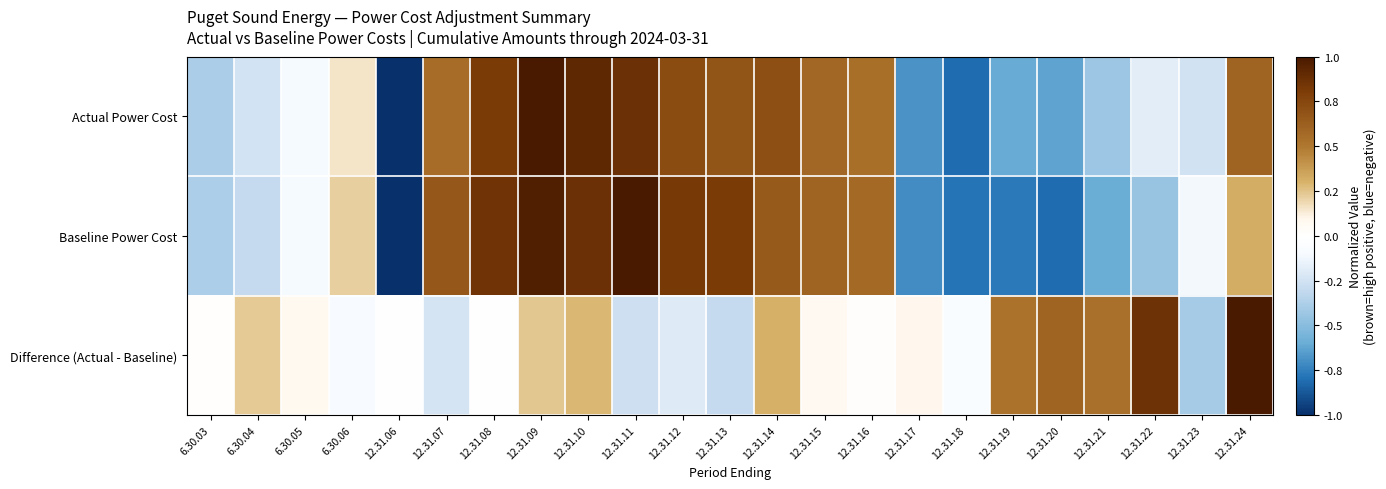

At 12.31.20, list the series in order from smallest to largest.

Baseline Power Cost, Actual Power Cost, Difference (Actual - Baseline)